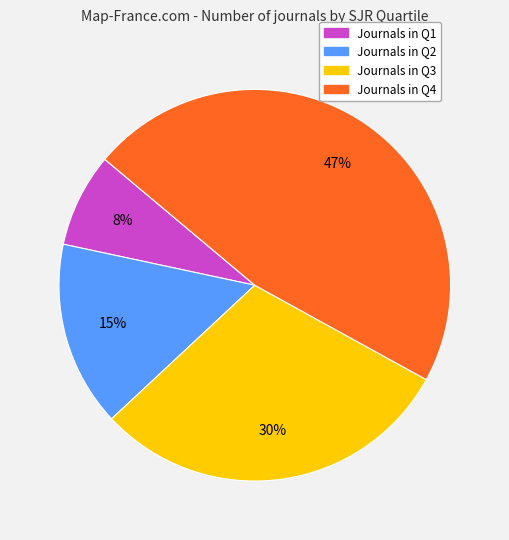

Does any single category account for the majority?

No